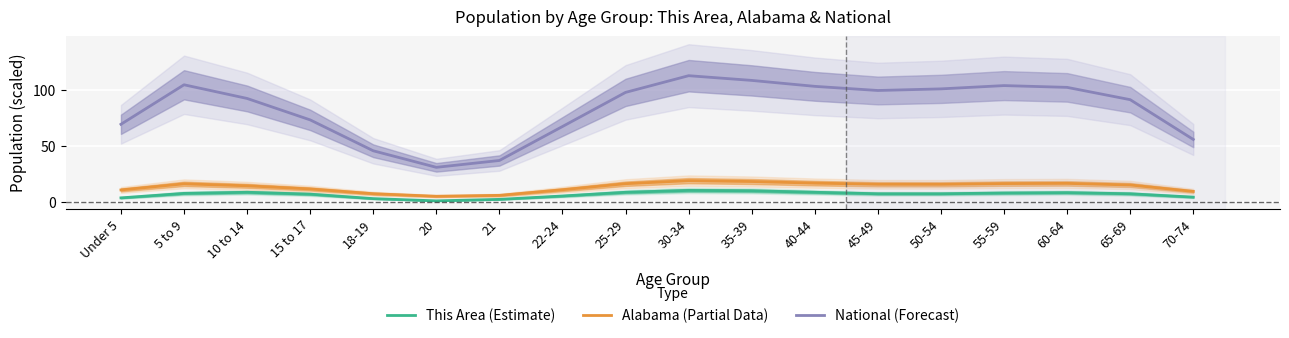

What is the maximum value shown in the chart?

112.4